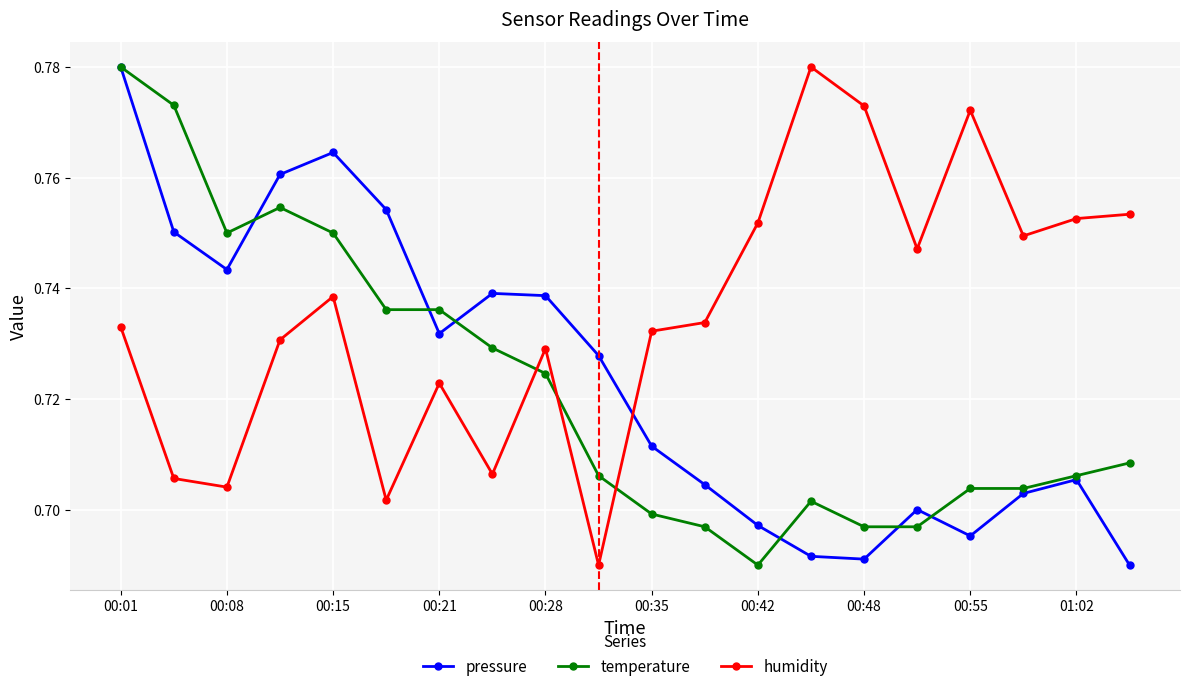

What are all the series names shown in the legend?

pressure, temperature, humidity